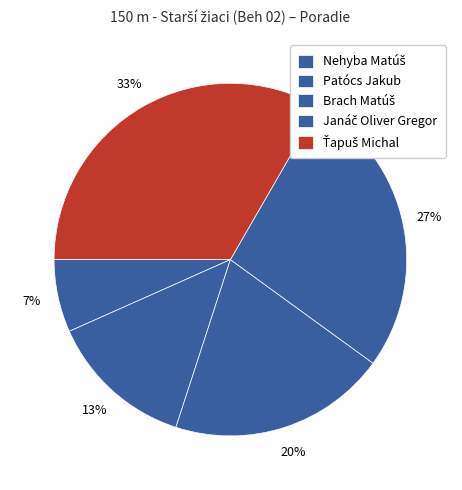

Is it true that Patócs Jakub is 24% of the pie?

False